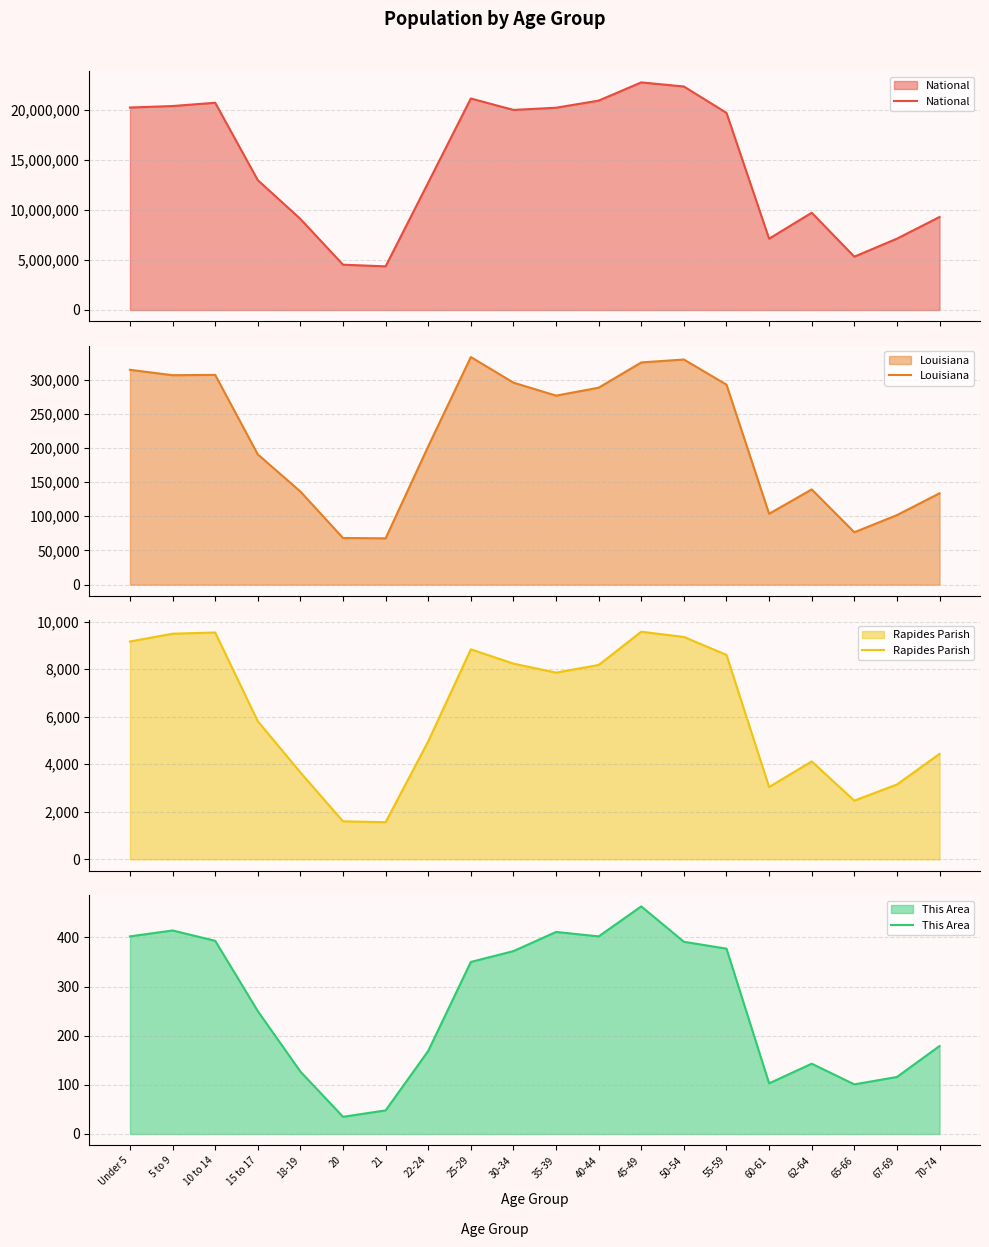

True or false: National and Rapides Parish cross at least once.

False